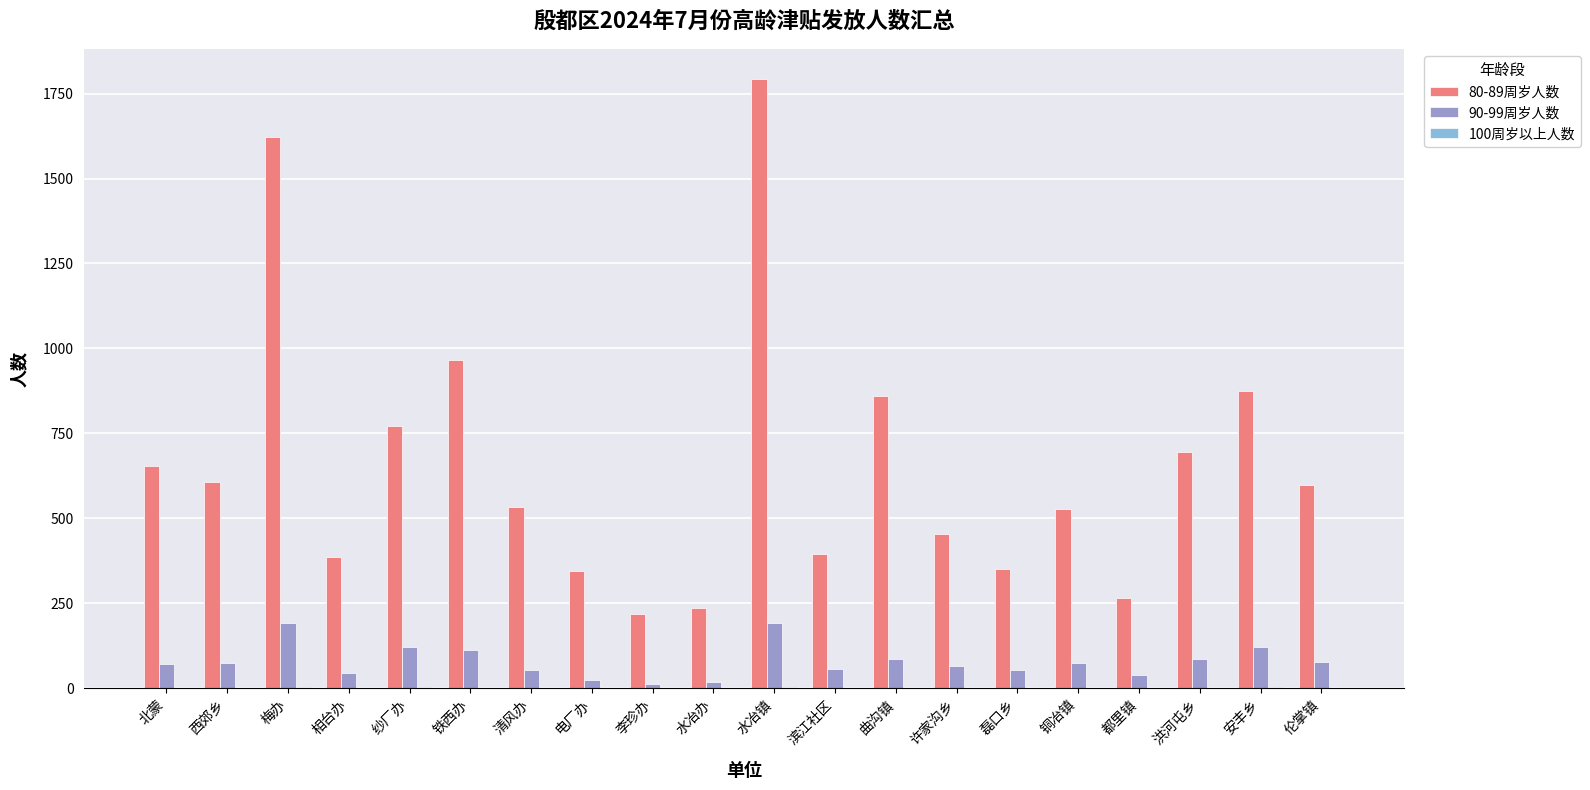

Are the bars horizontal?

No